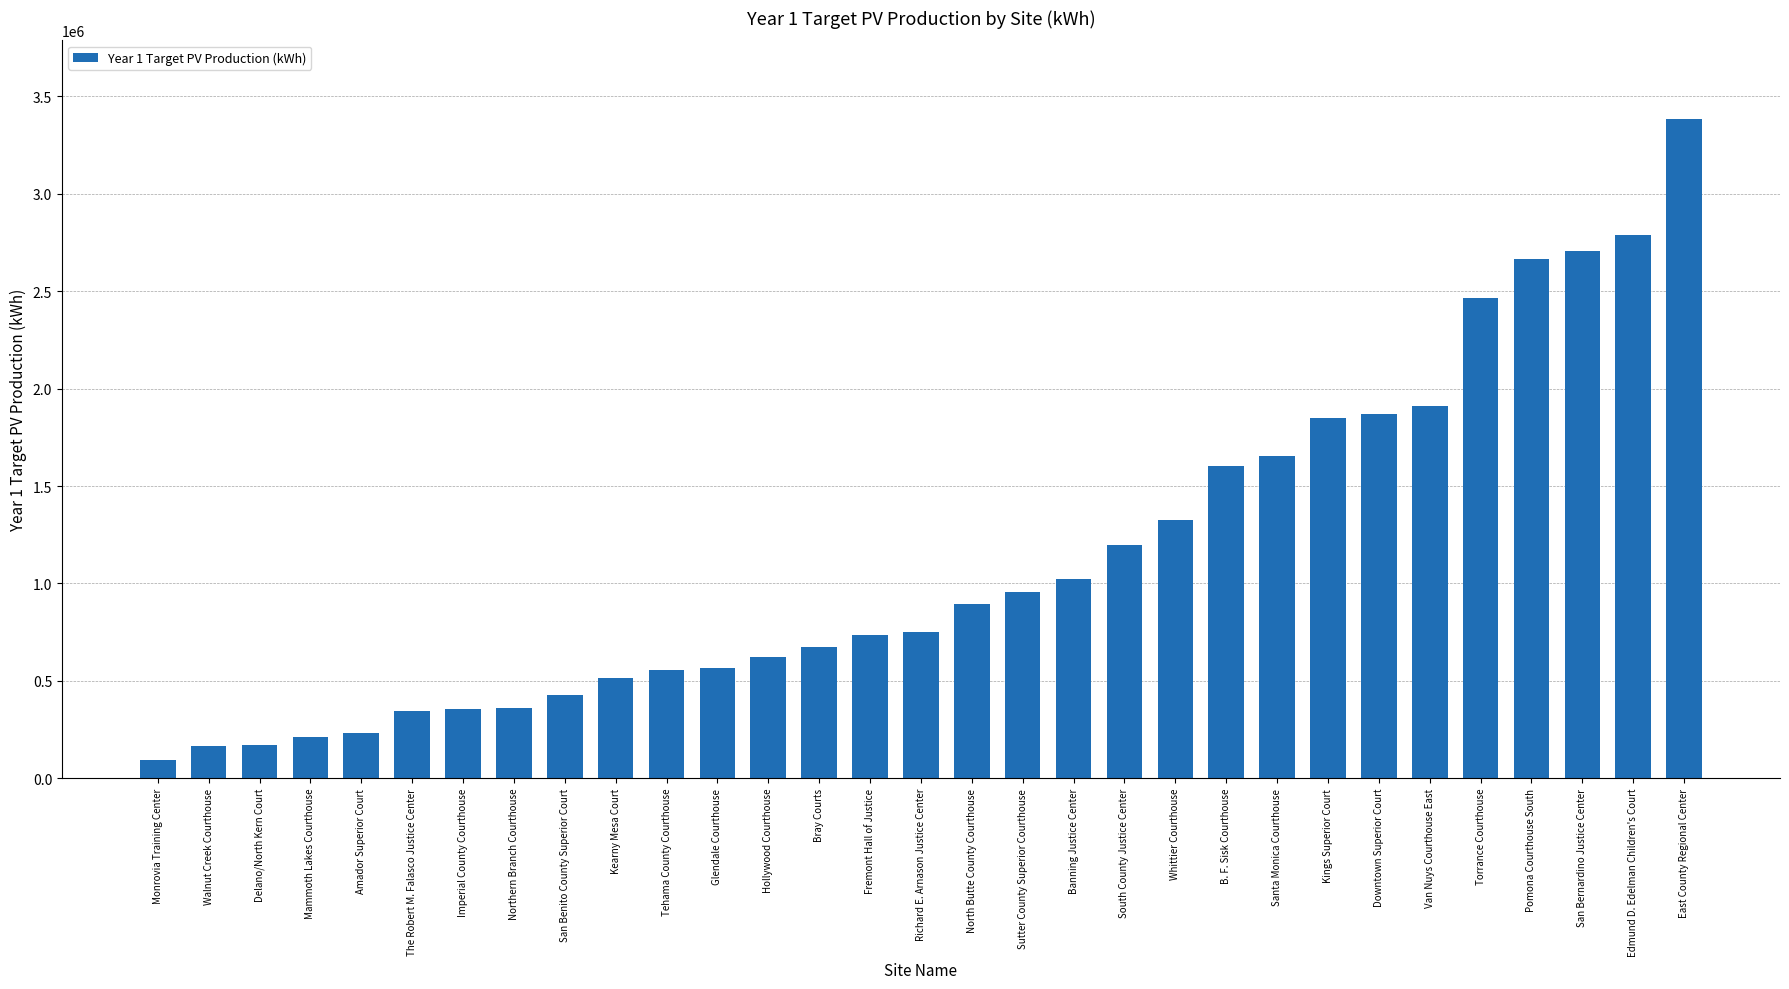

What is the greatest value displayed?

3382000